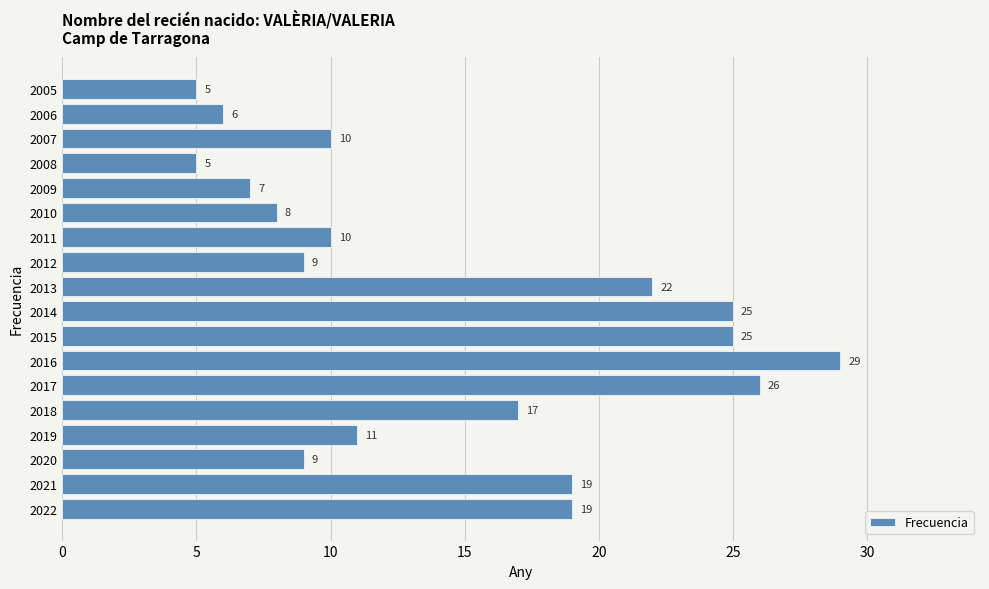

Count the number of data series in this chart.

1